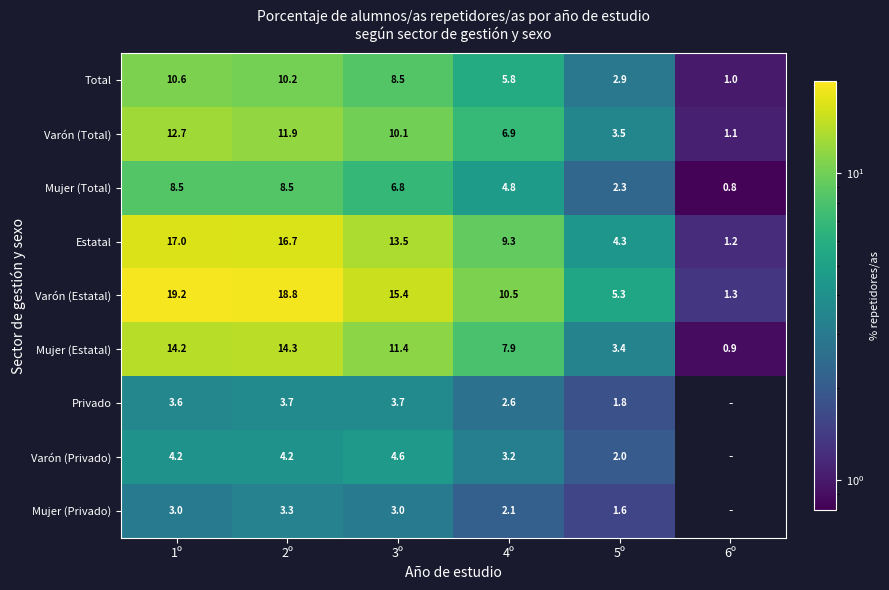

The Mujer (Privado) series shows 1.2 at 4º. True or false?

False